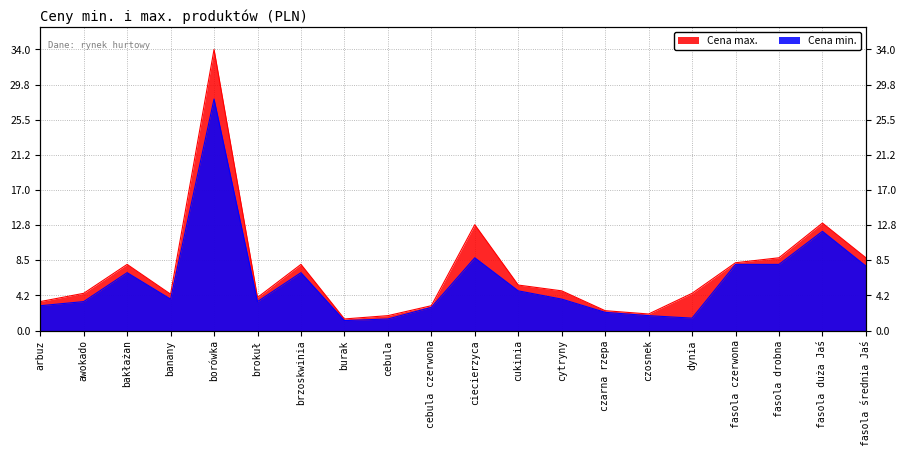

True or false: Cena min. has a value of 3.5 at awokado.

True